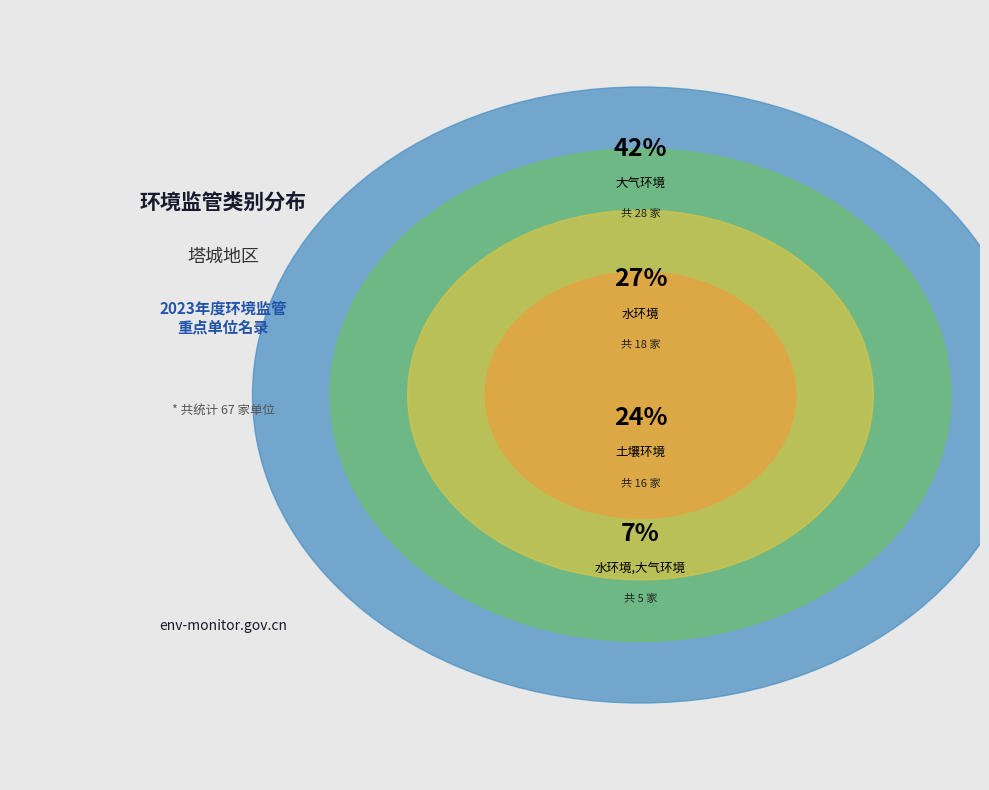

True or false: 大气环境 accounts for 42% of the total.

True